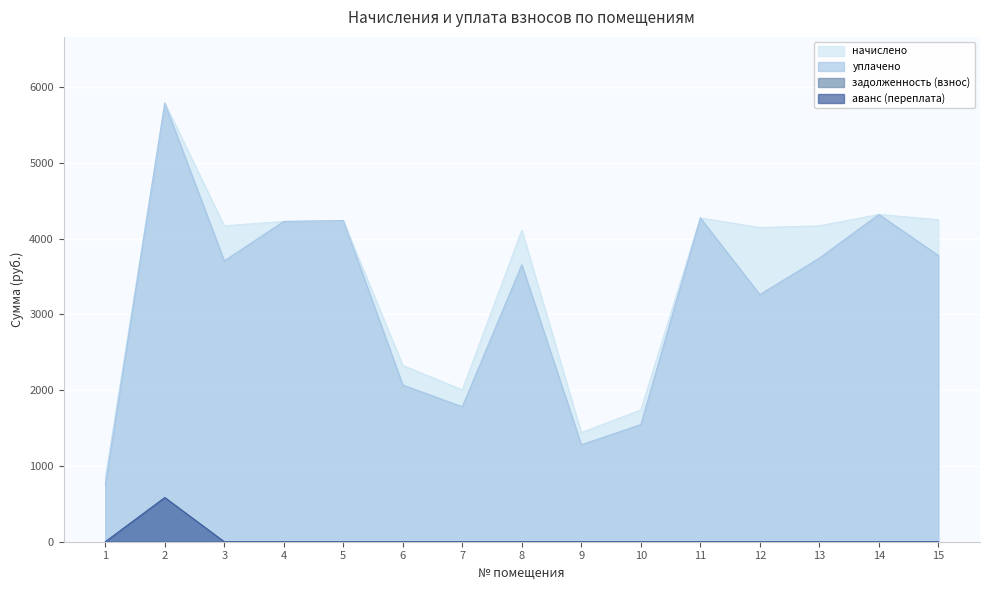

Is it true that аванс (переплата) equals 0.0 at 8?

True